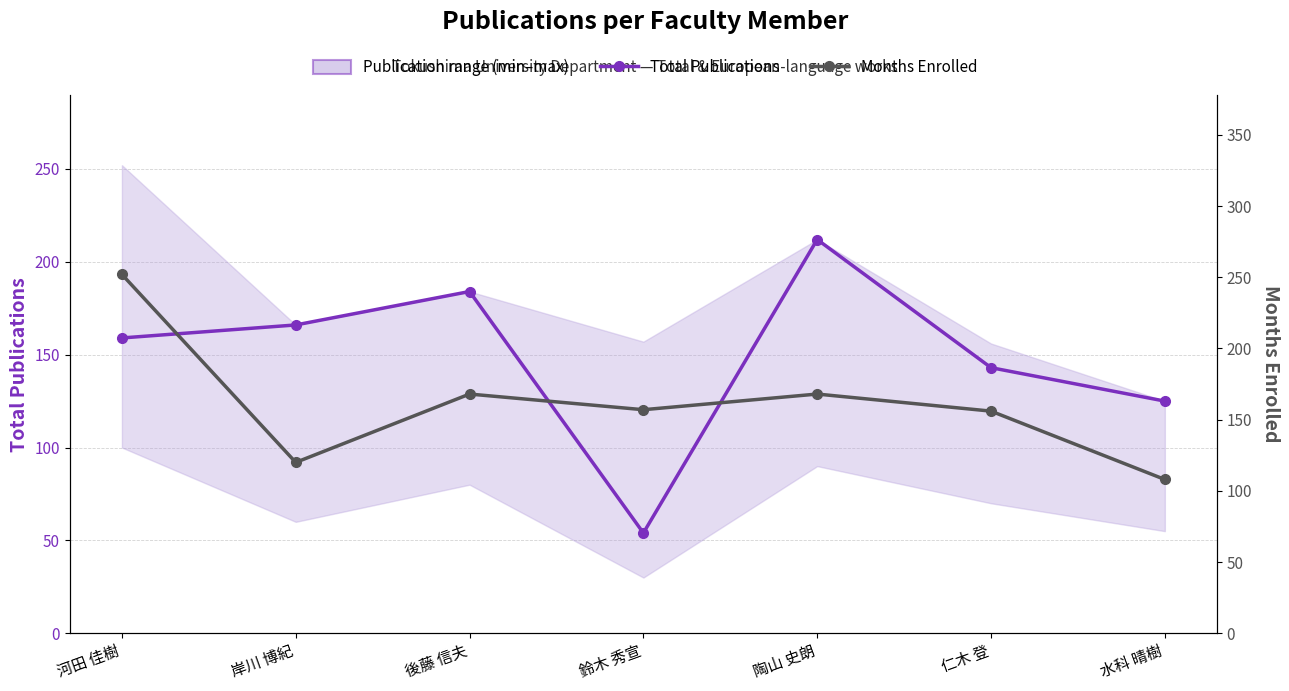

After their last crossing, which series has the higher values: Total Publications or Months Enrolled?

Total Publications